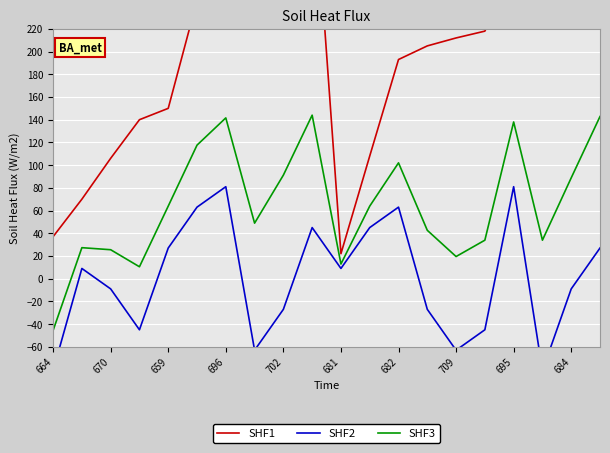

What is the highest value of the SHF1 series?

413.0